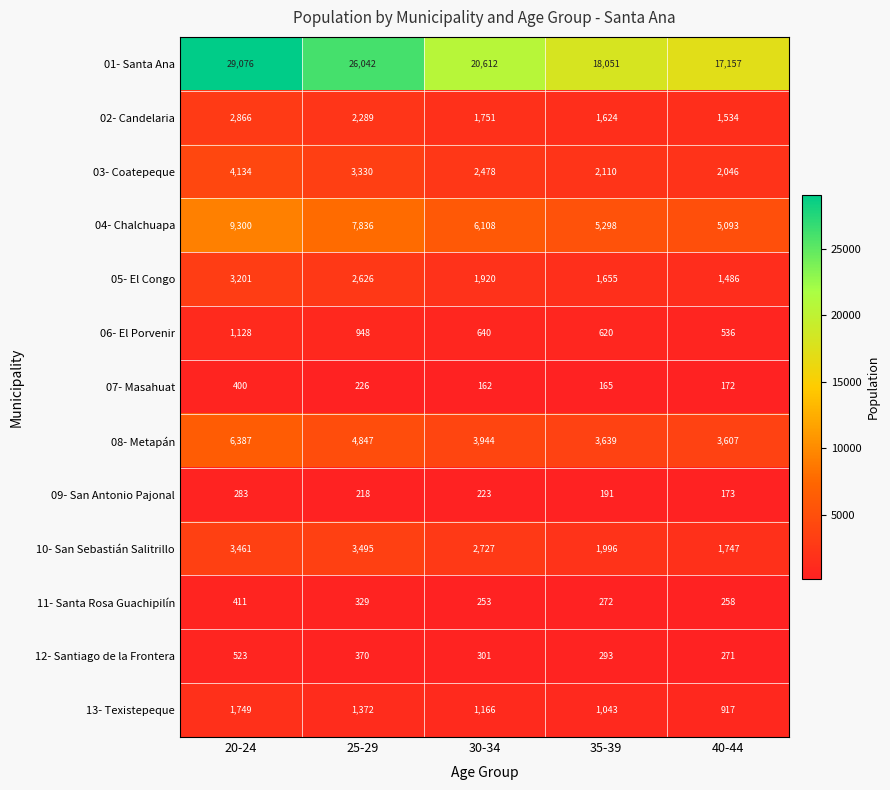

Which category has the highest value in the 13- Texistepeque series?

20-24